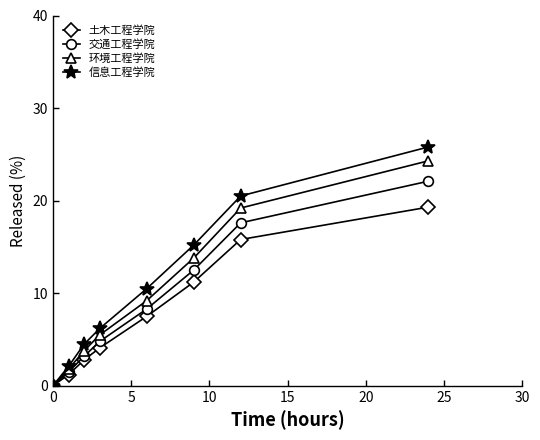

True or false: 环境工程学院 has more than 1 points higher than both neighbors.

False